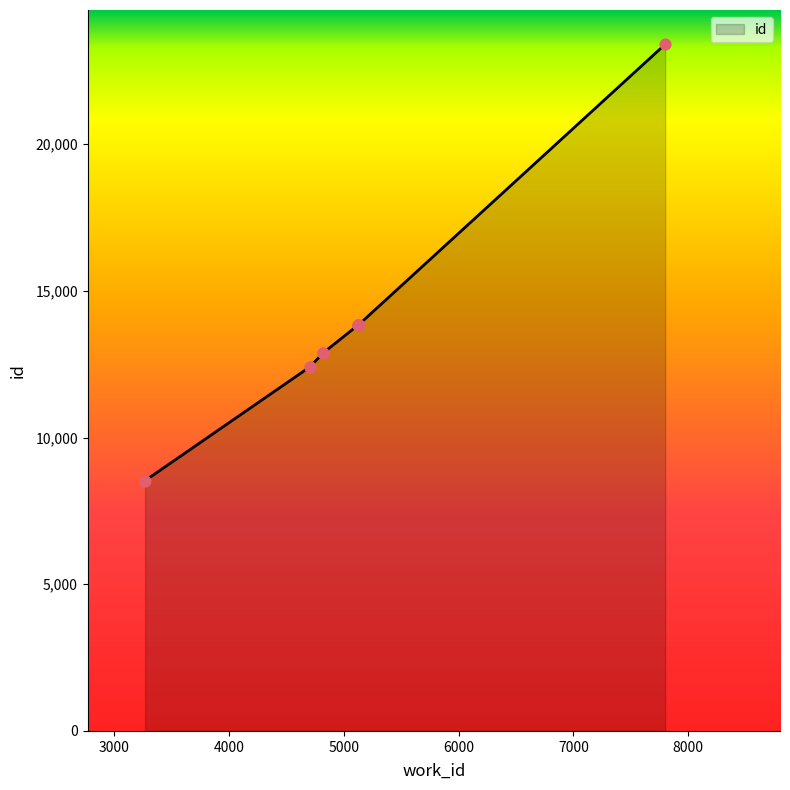

What is the smallest value displayed?

8531